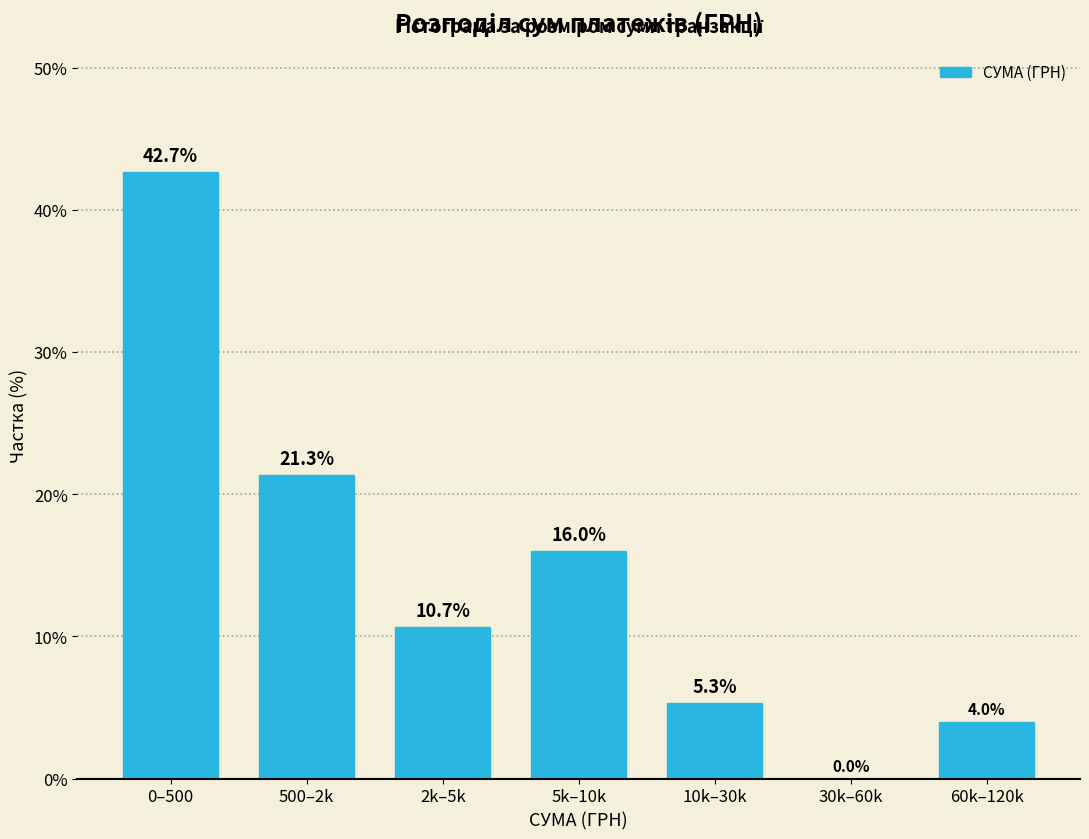

Reading left to right, what are all the values shown in this chart?

0–500=42.7	500–2k=21.3	2k–5k=10.7	5k–10k=16.0	10k–30k=5.3	30k–60k=0.0	60k–120k=4.0